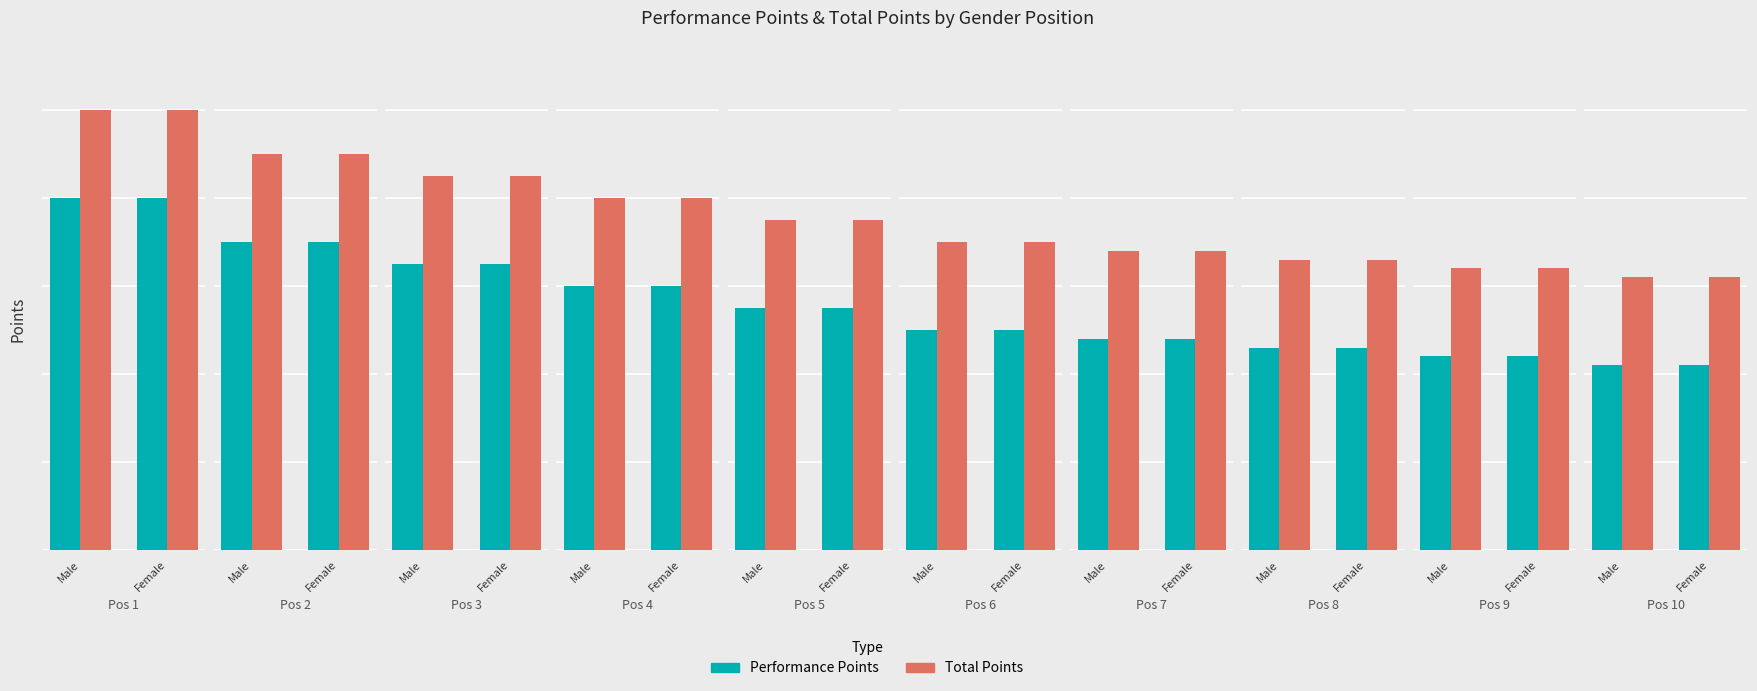

Which series has the largest total across all categories?

Total Points